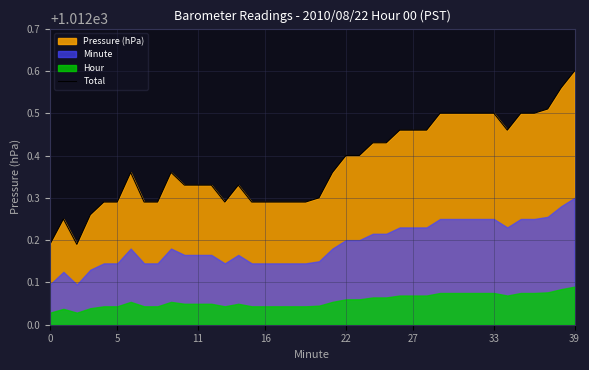

What is the label of the 38th point from the left?

37